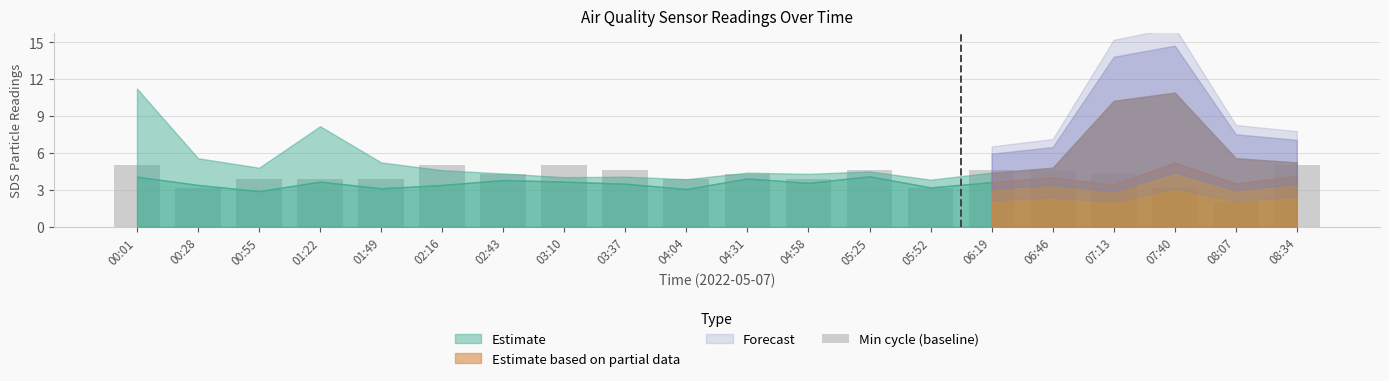

What is the sum of the values at 01:22 and 07:40?

7.0